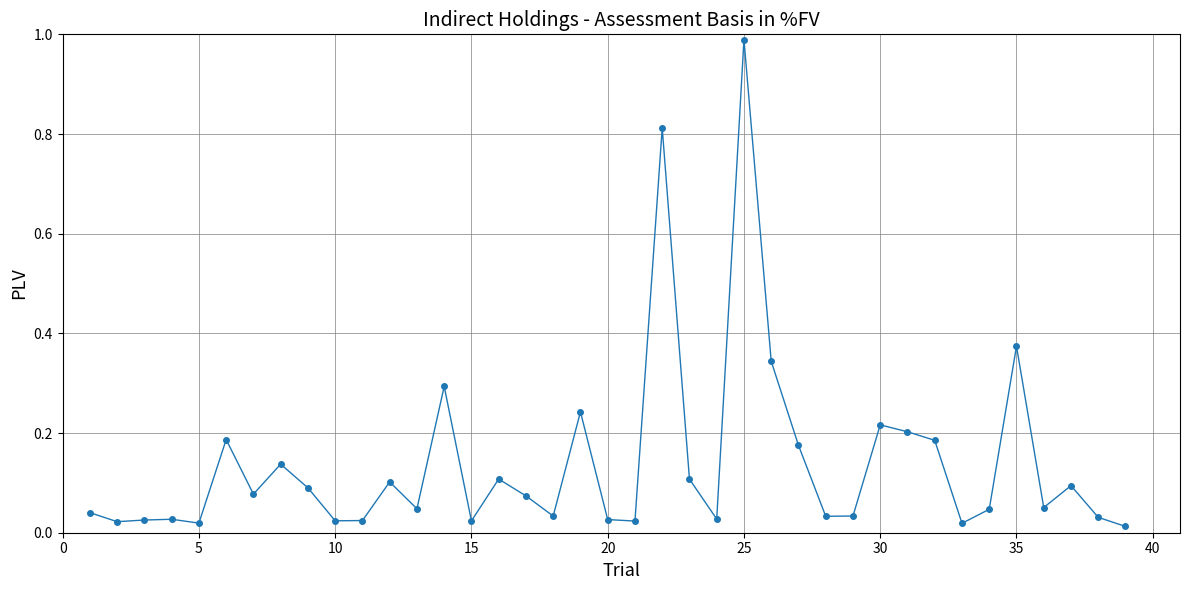

True or false: the data has more than 0 interior local peaks.

True